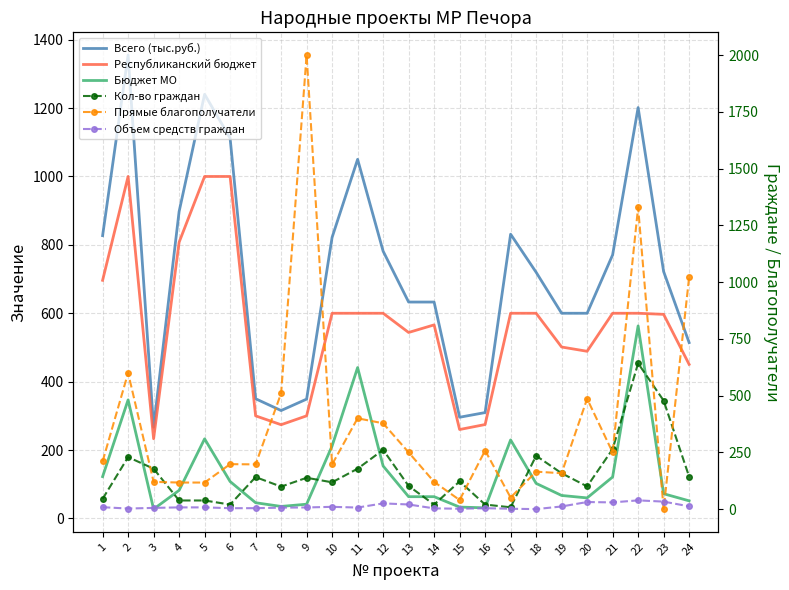

Rank the categories by Кол-во граждан value from highest to lowest.

22, 23, 21, 12, 18, 2, 3, 11, 19, 24, 7, 9, 15, 10, 13, 20, 8, 1, 4, 5, 6, 14, 16, 17